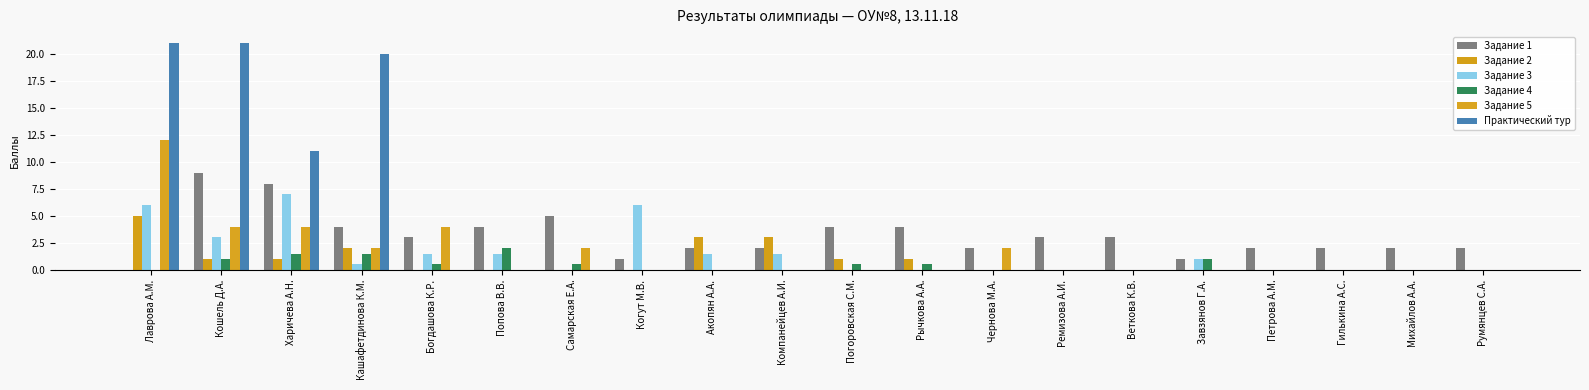

At how many categories does at least one series exceed 20?

2